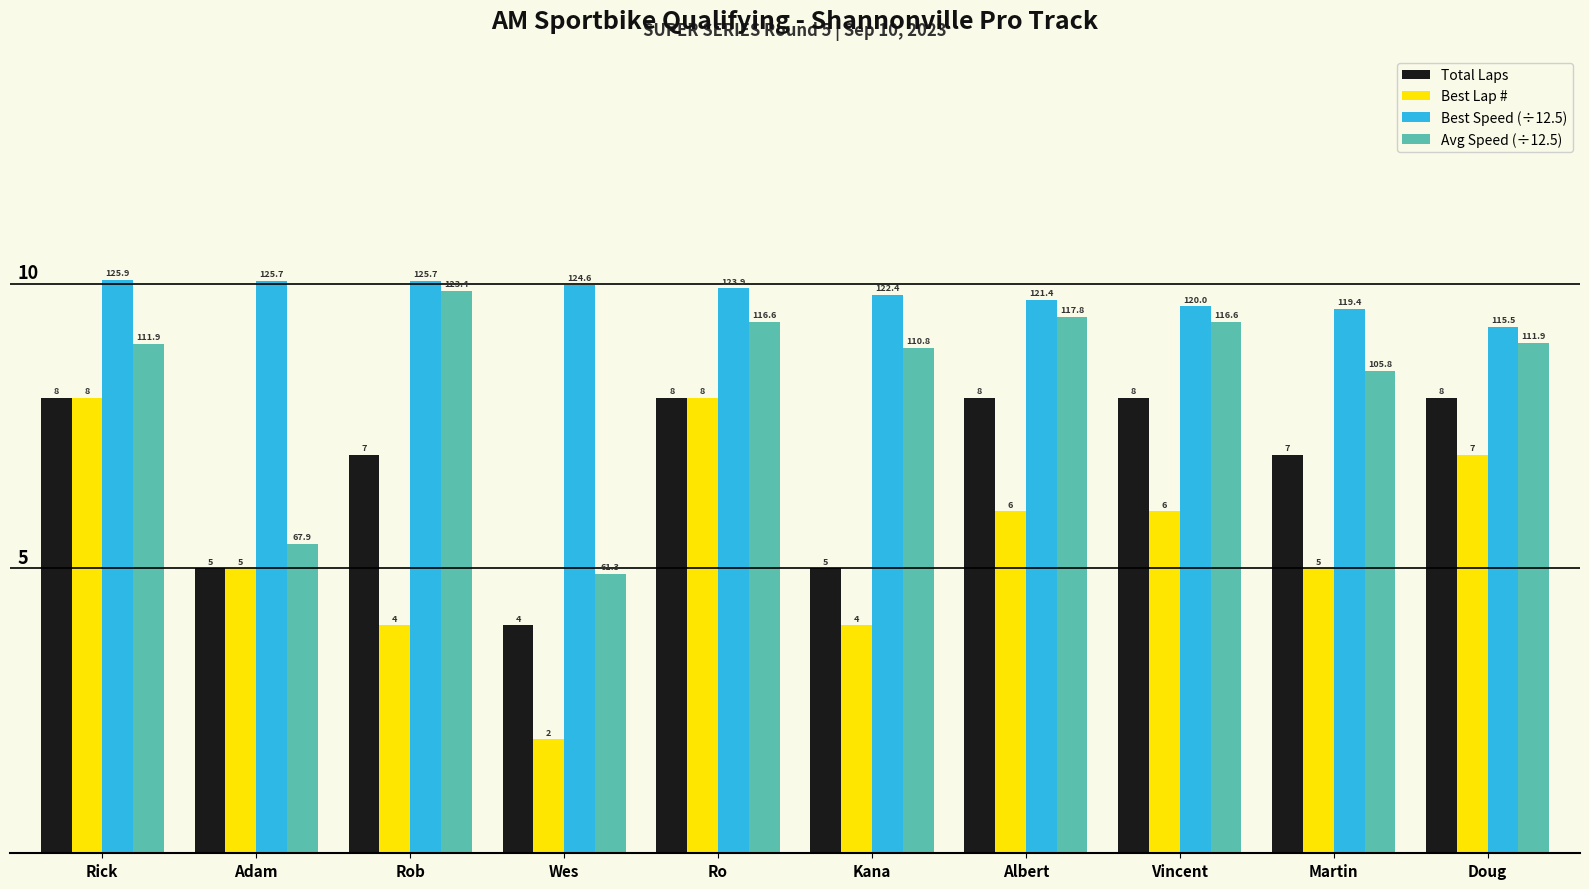

Is it true that Avg Speed (÷12.5) equals 9.4 at Albert?

True